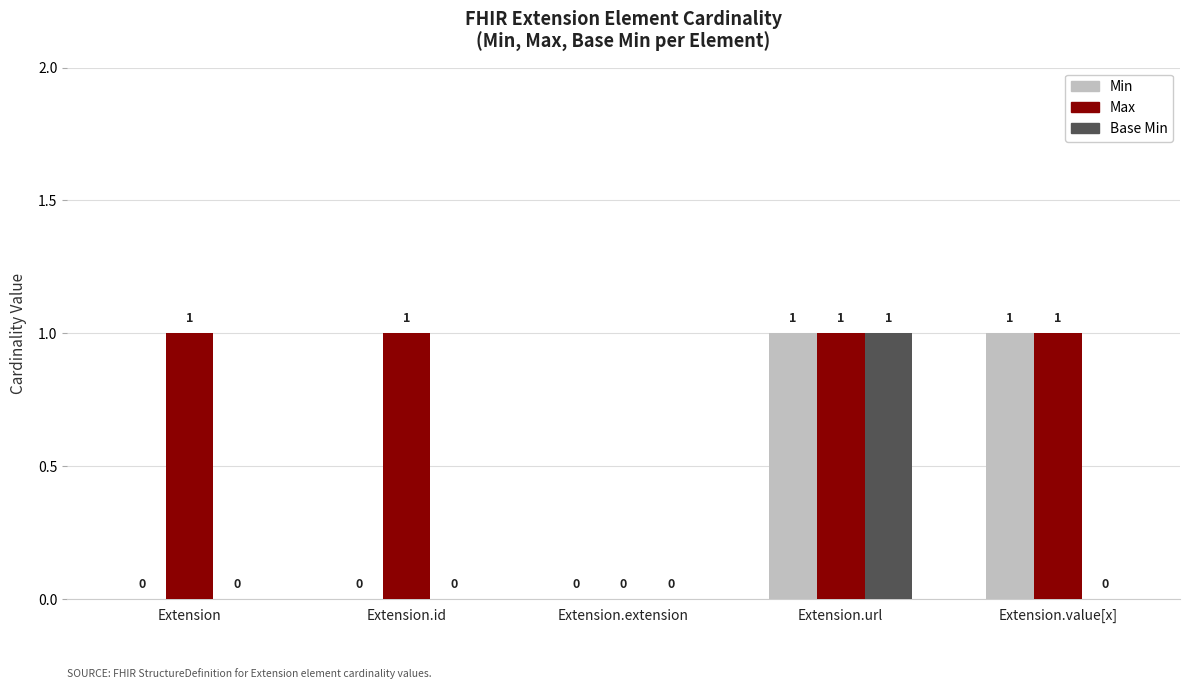

What are all the series names shown in the legend?

Min, Max, Base Min